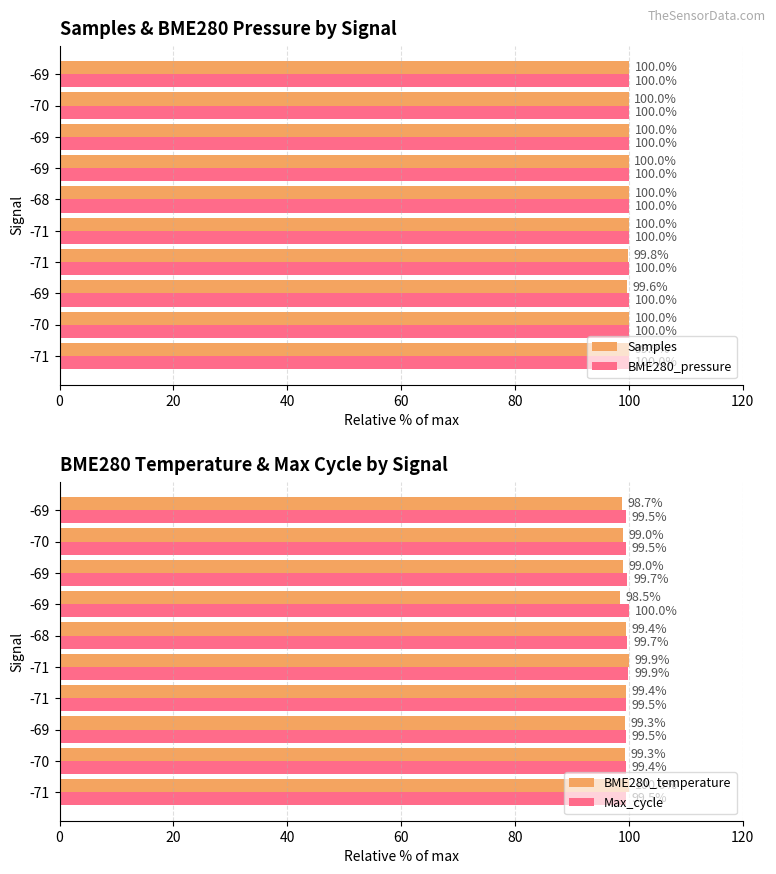

What are all the series names shown in the legend?

Samples, BME280_pressure, BME280_temperature, Max_cycle